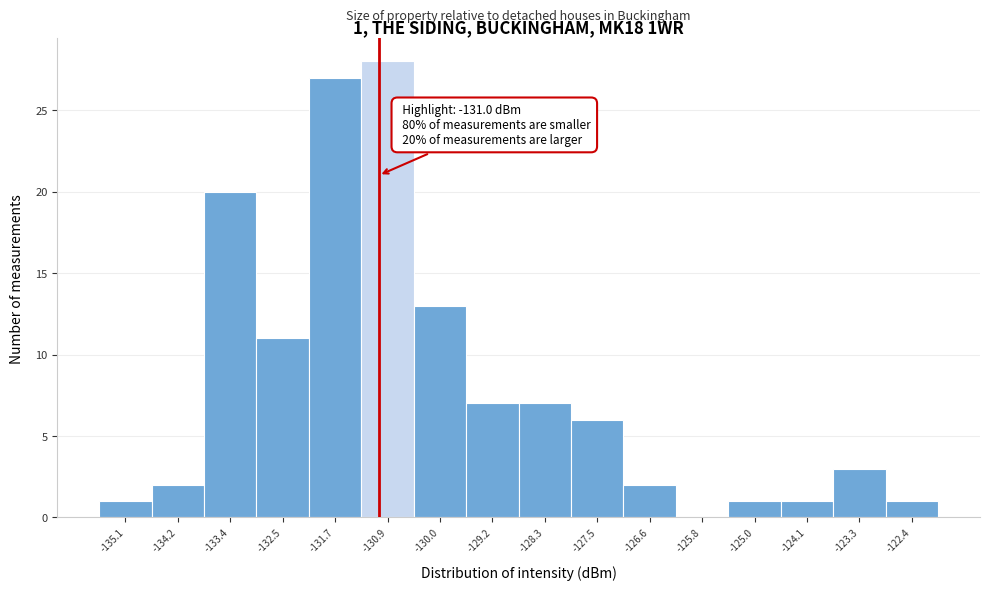

Which range on the x-axis has the tallest bar?

-131.3 to -130.4